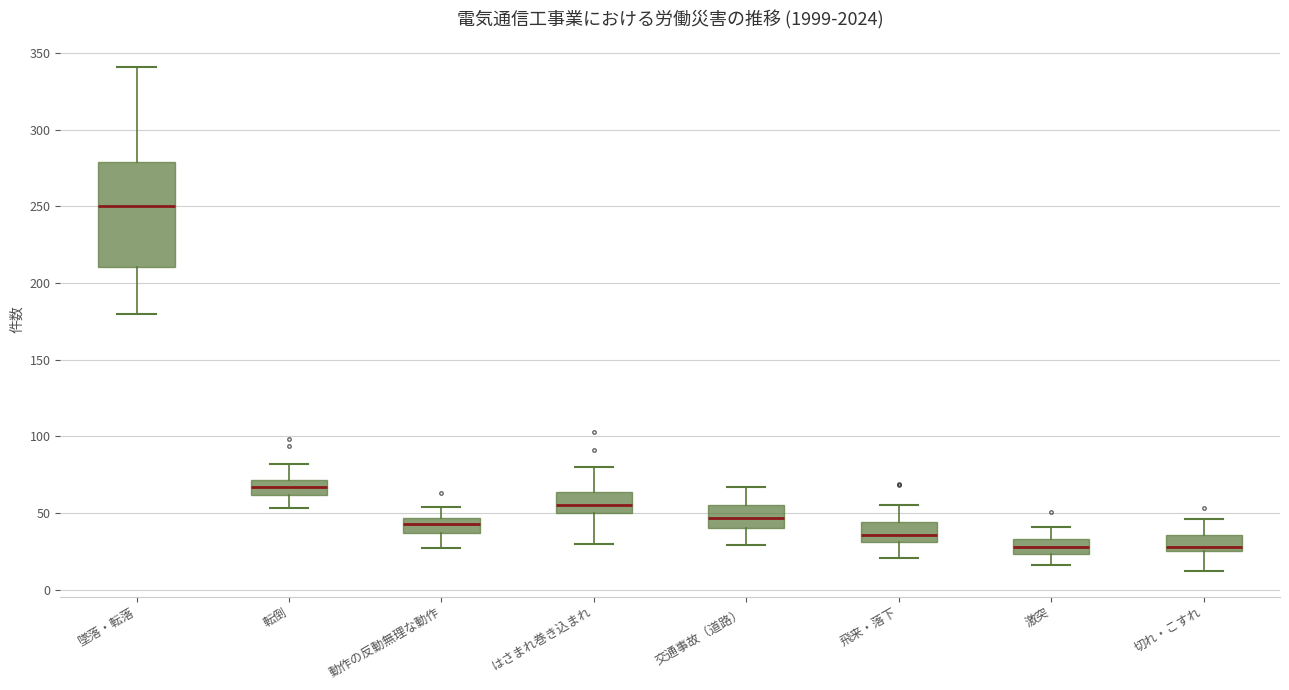

Reading left to right, transcribe this box plot: for each box, give where its median line is, the range the box spans, and where its two whiskers end, as read against the y-axis. The values are not printed on the chart, so give them approximately, as read against the axis.

墜落・転落: median 250, box 210 to 280, whiskers 180 to 340
転倒: median 65, box 60 to 70, whiskers 55 to 80
動作の反動無理な動作: median 45 (inside the box), box 35 to 45, whiskers 25 to 55
はさまれ巻き込まれ: median 55, box 50 to 65, whiskers 30 to 80
交通事故（道路）: median 45, box 40 to 55, whiskers 30 to 65
飛来・落下: median 35, box 30 to 45, whiskers 20 to 55
激突: median 30, box 25 to 35, whiskers 15 to 40
切れ・こすれ: median 30, box 25 to 35, whiskers 10 to 45